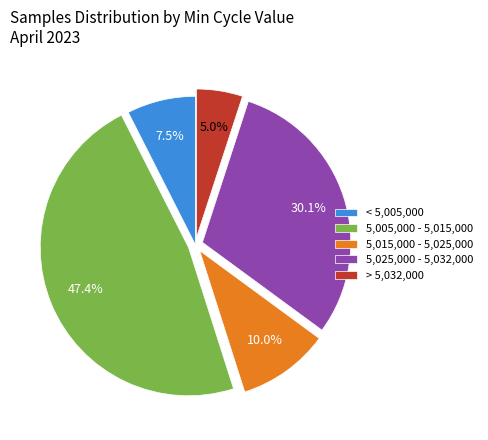

Approximately how many times larger is the value at 5,025,000 - 5,032,000 compared to > 5,032,000?

6.0